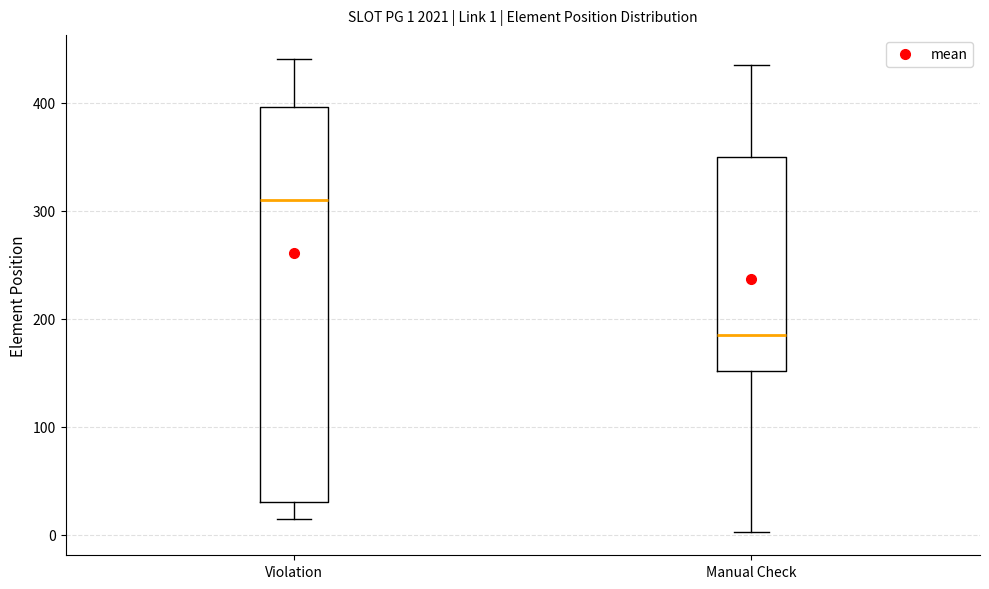

Which box is the tallest, from its lower edge to its upper edge?

Violation